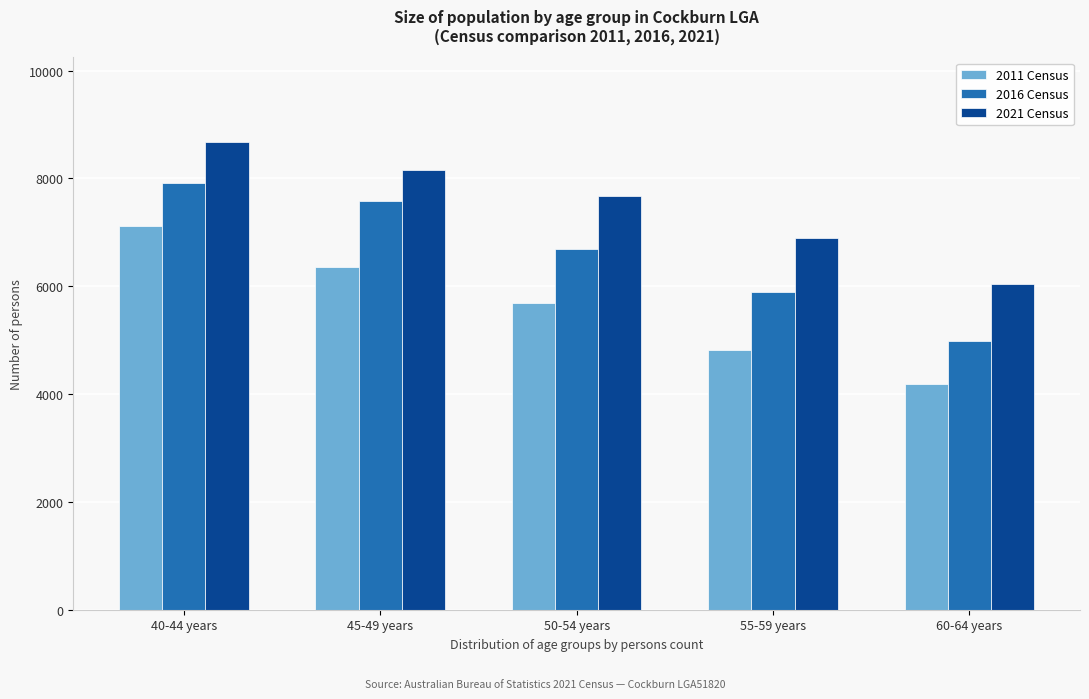

Reading left to right, what are all the values shown in this chart?

2011 Census: 7116	6350	5697	4812	4187
2016 Census: 7921	7582	6685	5895	4987
2021 Census: 8683	8149	7680	6892	6050